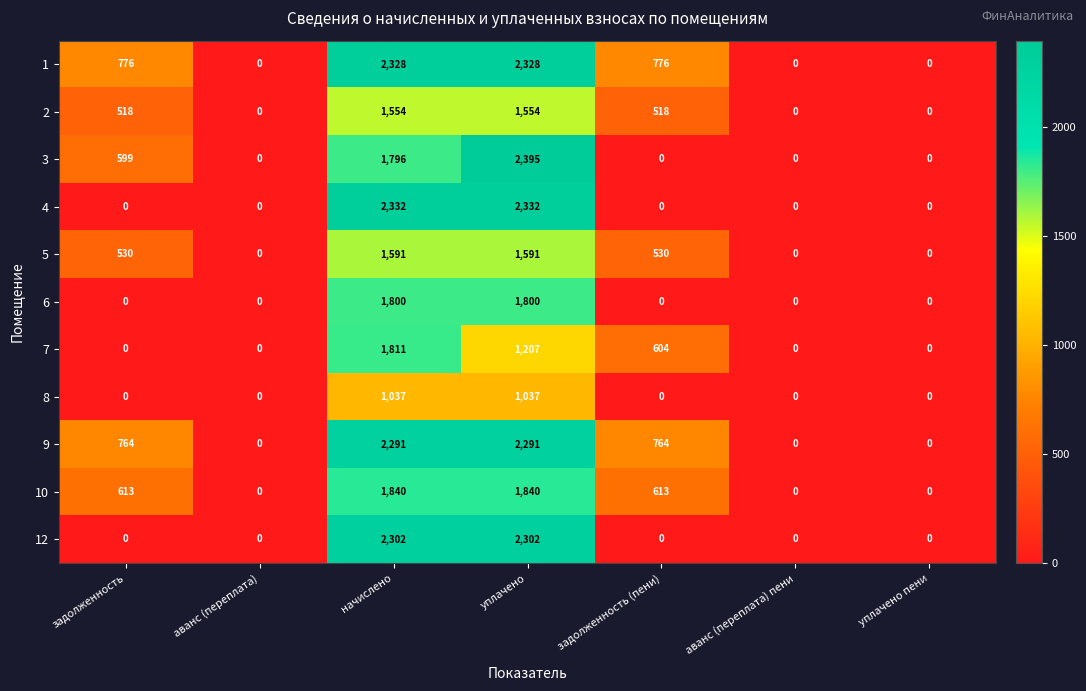

What is the average value of the 7 series?

517